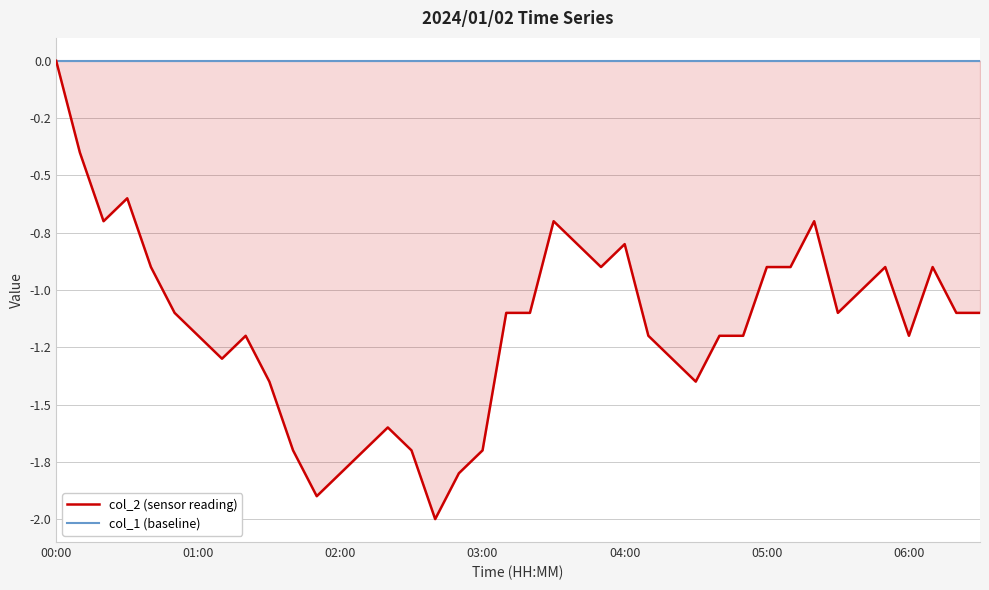

How many interior local peaks does the col_2 (sensor reading) series have?

8